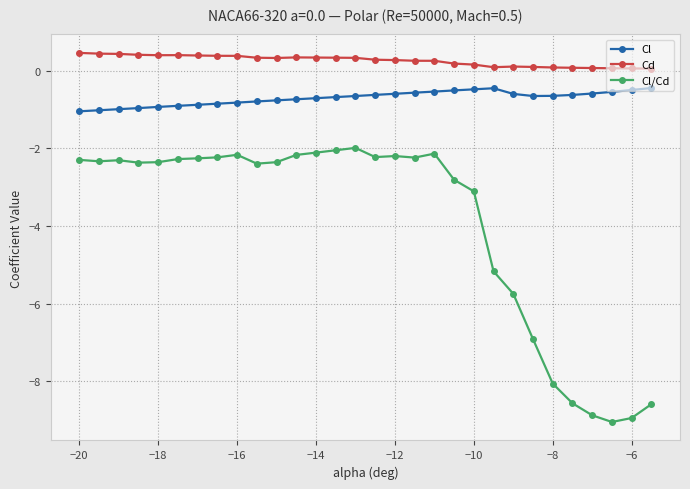

True or false: Cl/Cd has more than 2 points higher than both neighbors.

True